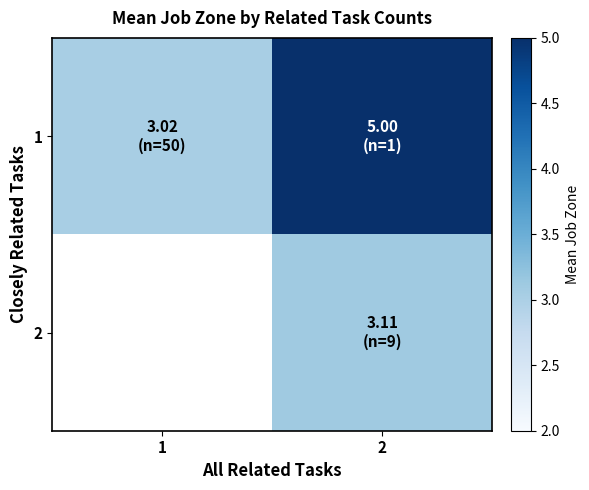

The value of 1 at 2 is 5.0. True or false?

True